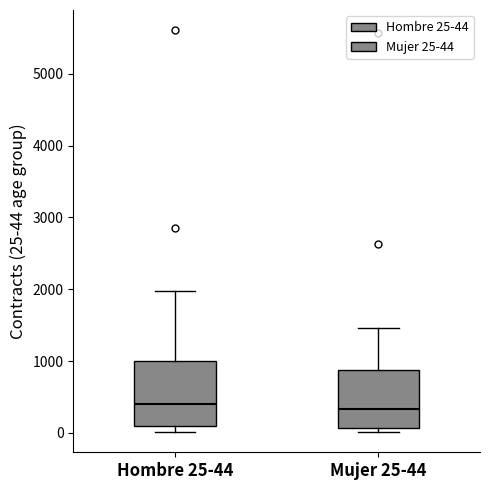

Reading left to right, transcribe this box plot: for each box, give where its median line is, the range the box spans, and where its two whiskers end, as read against the y-axis. The values are not printed on the chart, so give them approximately, as read against the axis.

Hombre 25-44: median 400, box 100 to 1000, whiskers 0 to 2000
Mujer 25-44: median 300, box 100 to 900, whiskers 0 to 1500